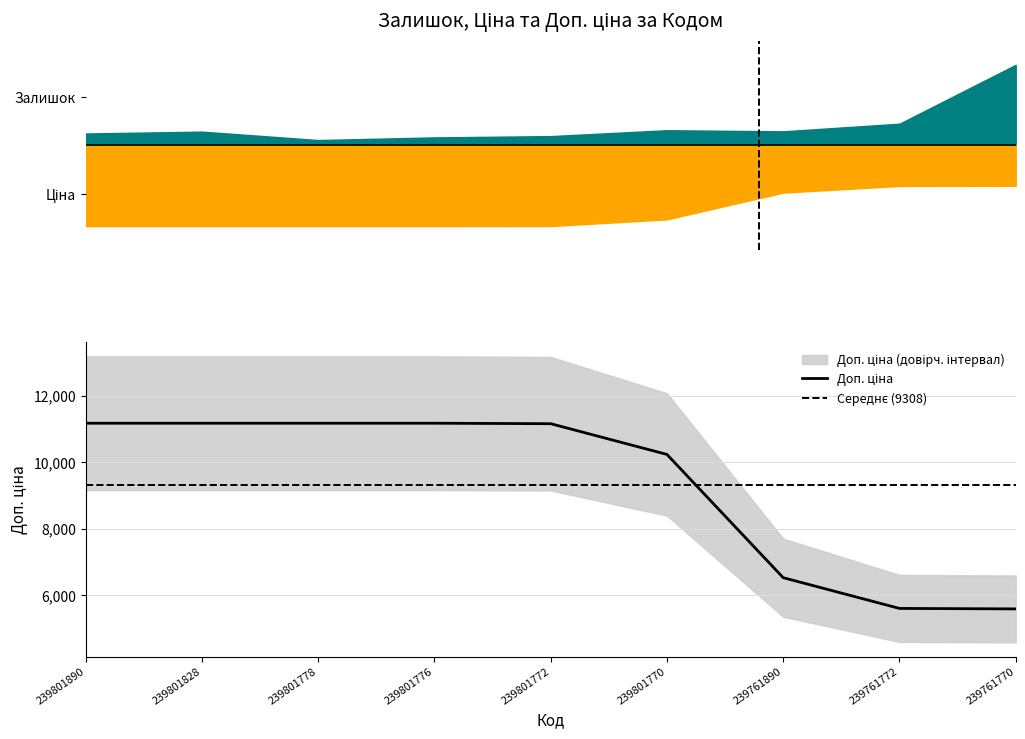

What is the value of the Доп. ціна point at the 4th from the left?

11169.0